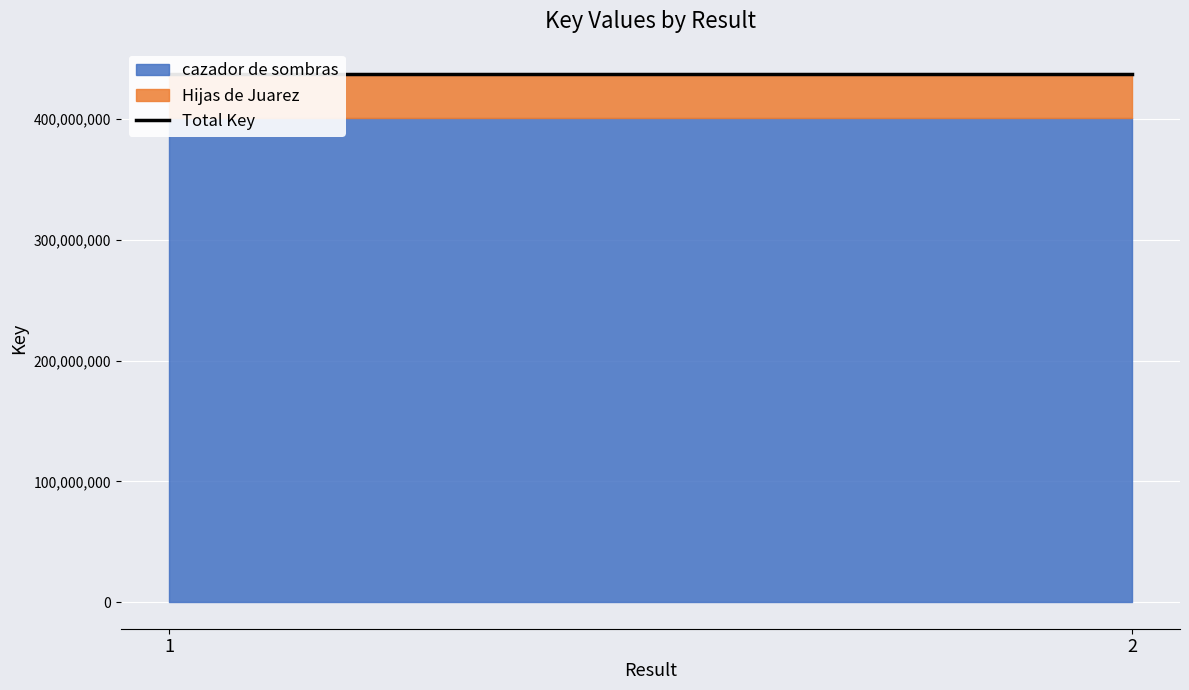

What is the value of the cazador de sombras point at the 1st from the left?

400250619